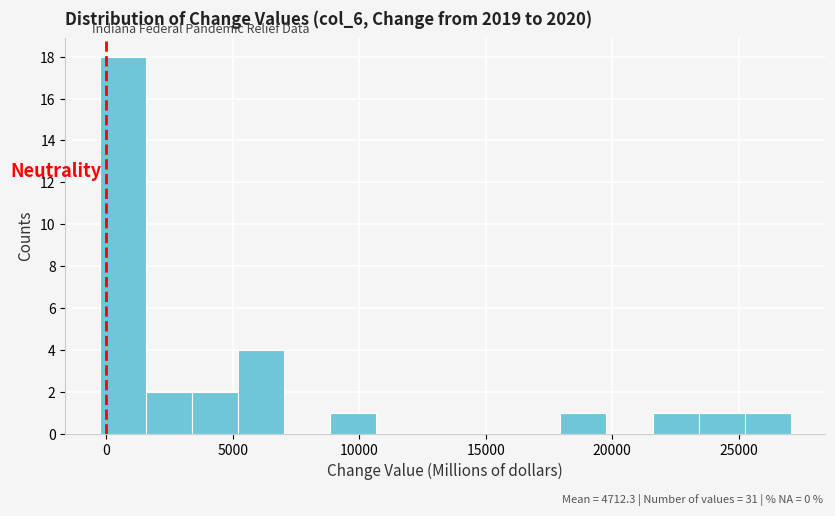

Around what value on the x-axis is the tallest bar? Give the approximate position of its centre, as read against the axis.

500